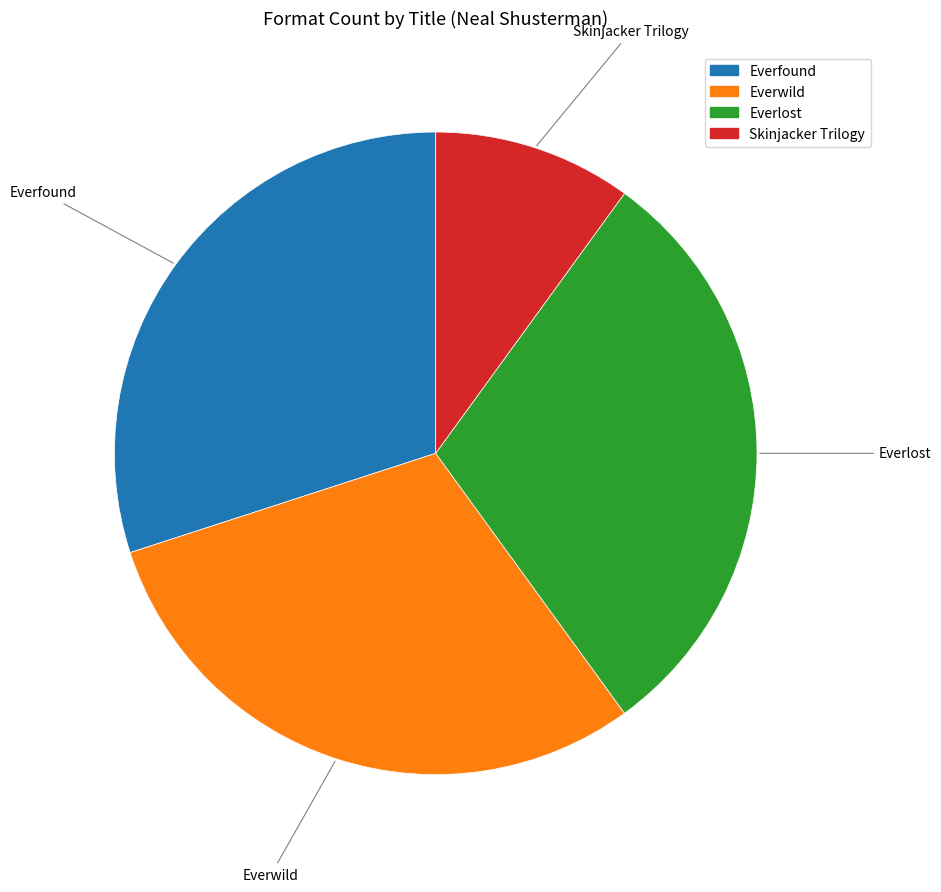

Does Skinjacker Trilogy account for over 50% of the chart?

No